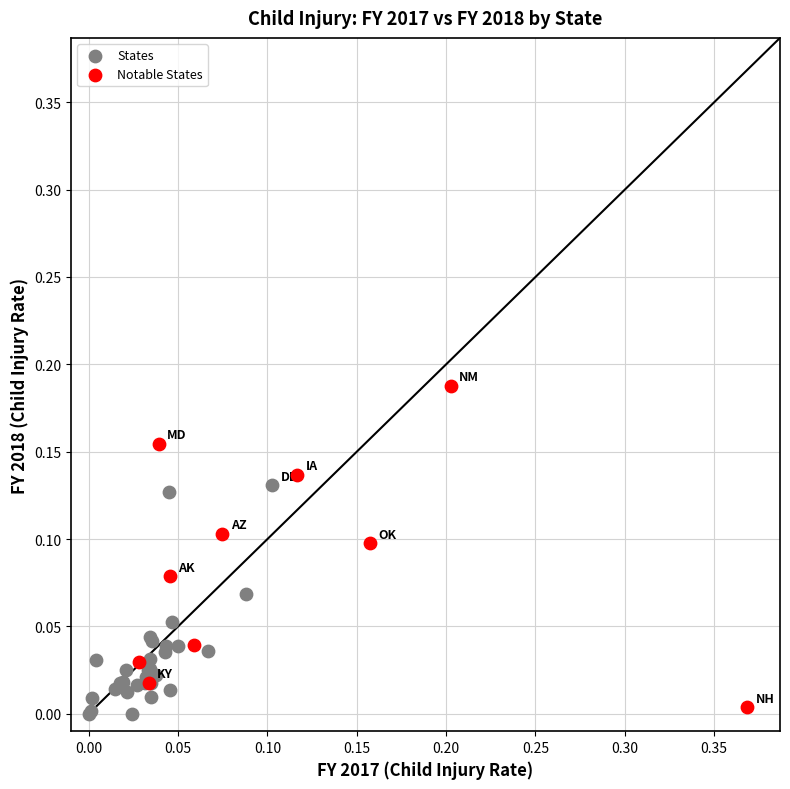

Which series reaches the maximum Y coordinate?

Notable States